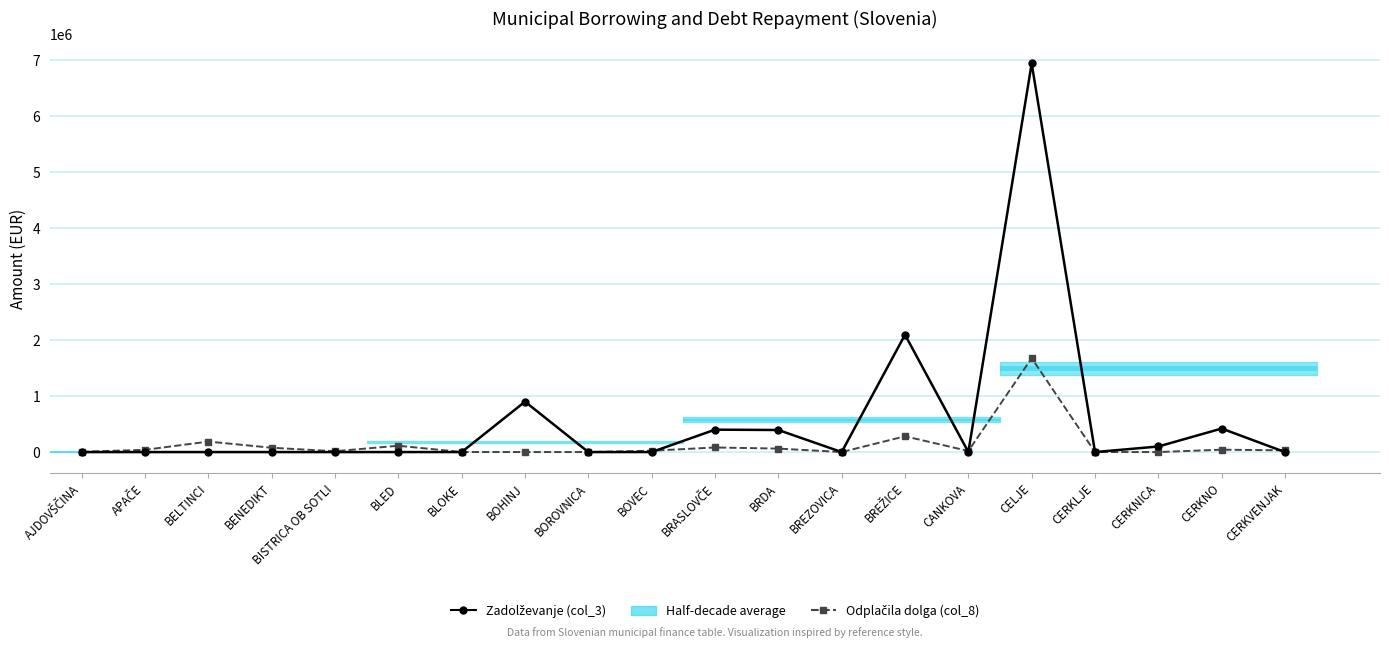

Is it true that Odplačila dolga (col_8) equals 54975.1 at CERKVENJAK?

False